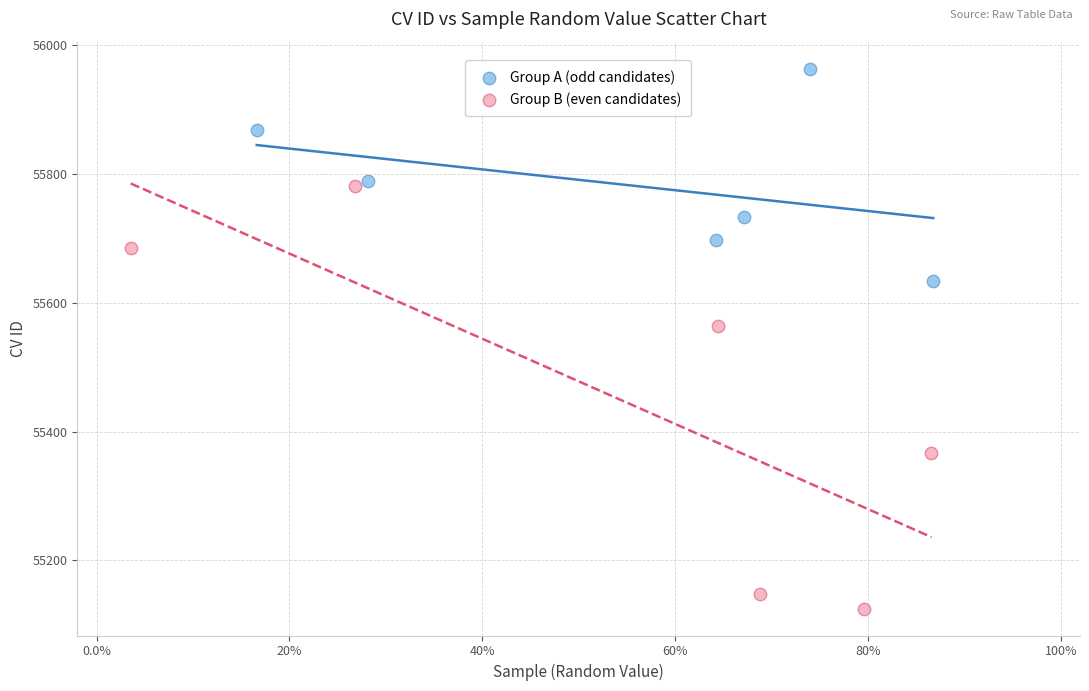

Which series reaches the maximum Y coordinate?

Group A (odd candidates)